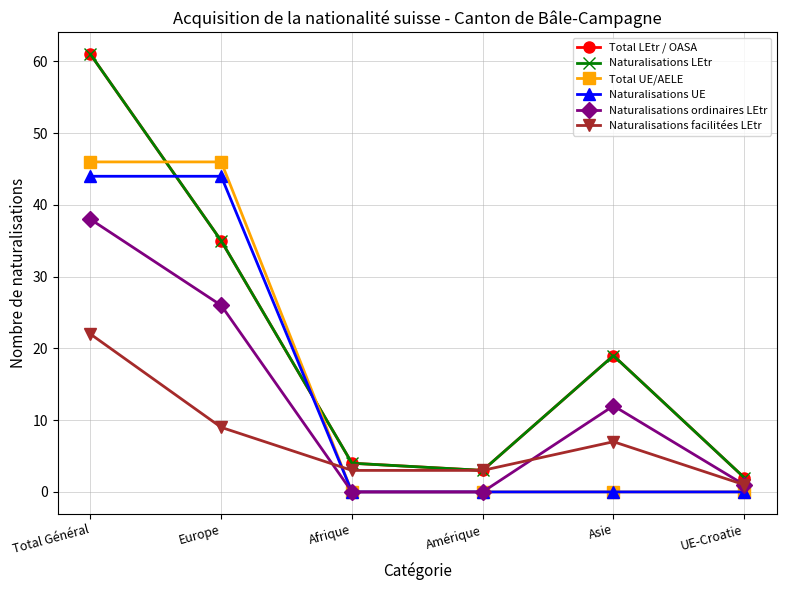

Reading right to left, what are all the values shown in this chart?

Total LEtr / OASA: UE-Croatie=2	Asie=19	Amérique=3	Afrique=4	Europe=35	Total Général=61
Naturalisations LEtr: UE-Croatie=2	Asie=19	Amérique=3	Afrique=4	Europe=35	Total Général=61
Total UE/AELE: UE-Croatie=0	Asie=0	Amérique=0	Afrique=0	Europe=46	Total Général=46
Naturalisations UE: UE-Croatie=0	Asie=0	Amérique=0	Afrique=0	Europe=44	Total Général=44
Naturalisations ordinaires LEtr: UE-Croatie=1	Asie=12	Amérique=0	Afrique=0	Europe=26	Total Général=38
Naturalisations facilitées LEtr: UE-Croatie=1	Asie=7	Amérique=3	Afrique=3	Europe=9	Total Général=22